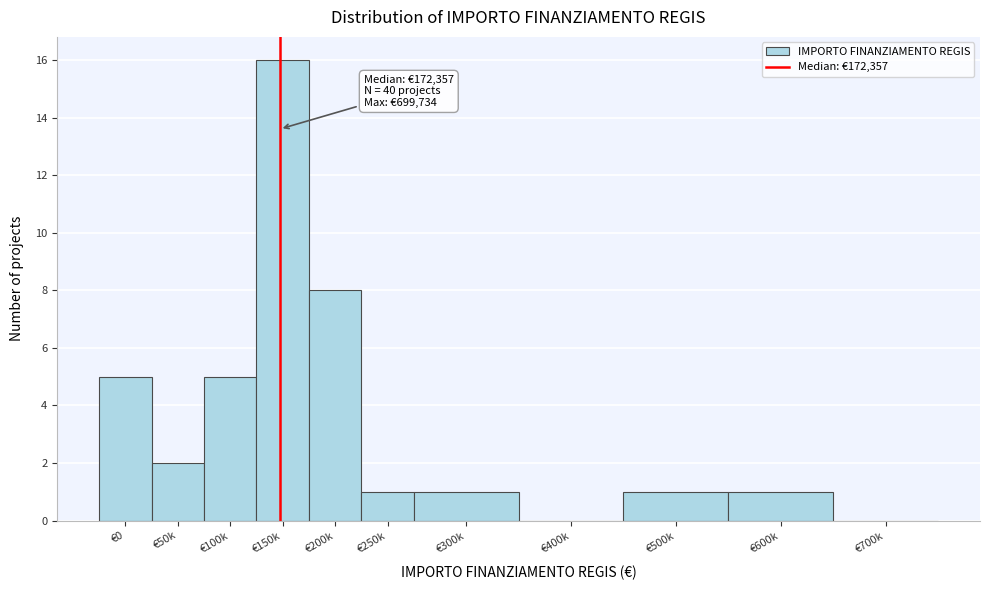

Reading left to right, what are all the values shown in this chart?

€0=5	€50k=2	€100k=5	€150k=16	€200k=8	€250k=1	€300k=1	€400k=0	€500k=1	€600k=1	€700k=0